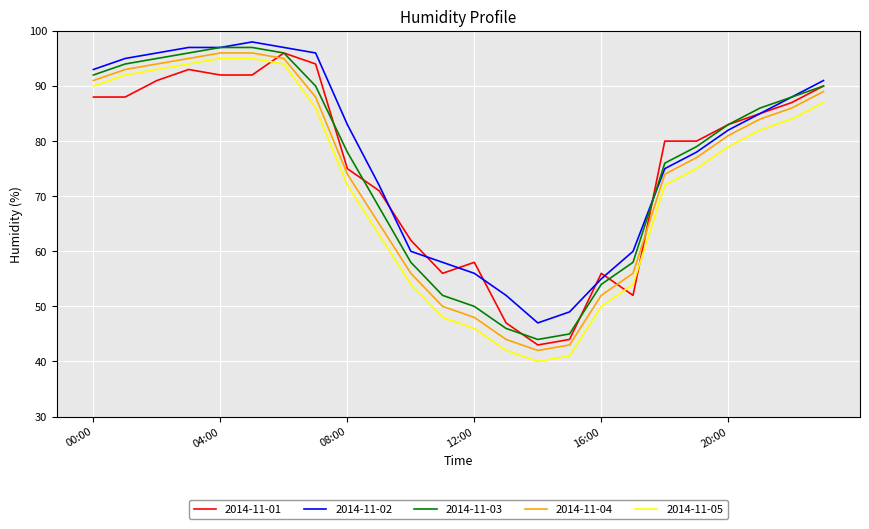

What is the smallest value displayed?

40